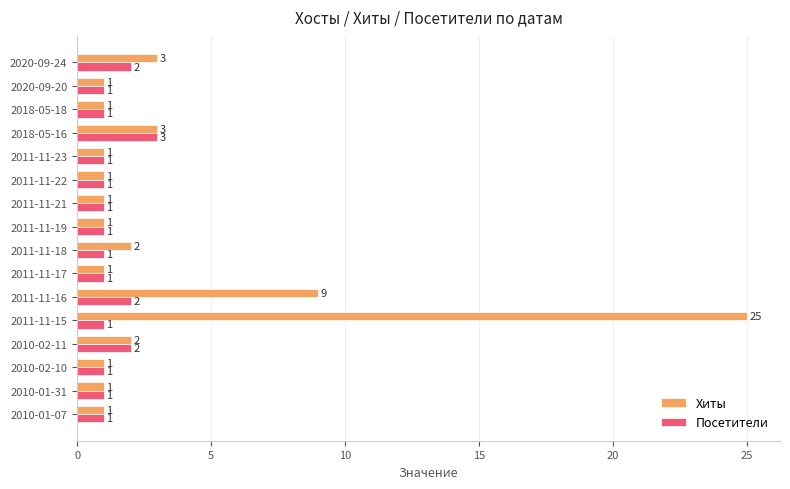

What is the minimum value shown in the chart?

1